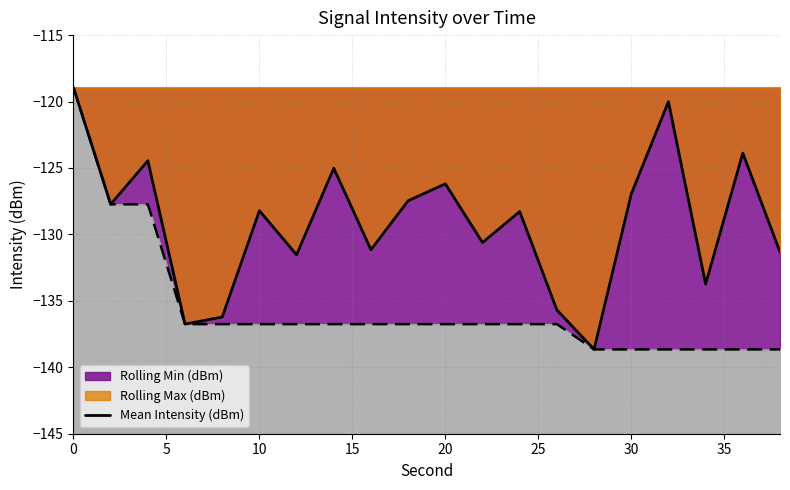

Reading right to left, transcribe all the data shown in this chart.

-131.3	-123.9	-133.7	-120.0	-127.0	-138.7	-135.7	-128.3	-130.6	-126.2	-127.5	-131.2	-125.0	-131.5	-128.2	-136.2	-136.8	-124.5	-127.7	-119.0